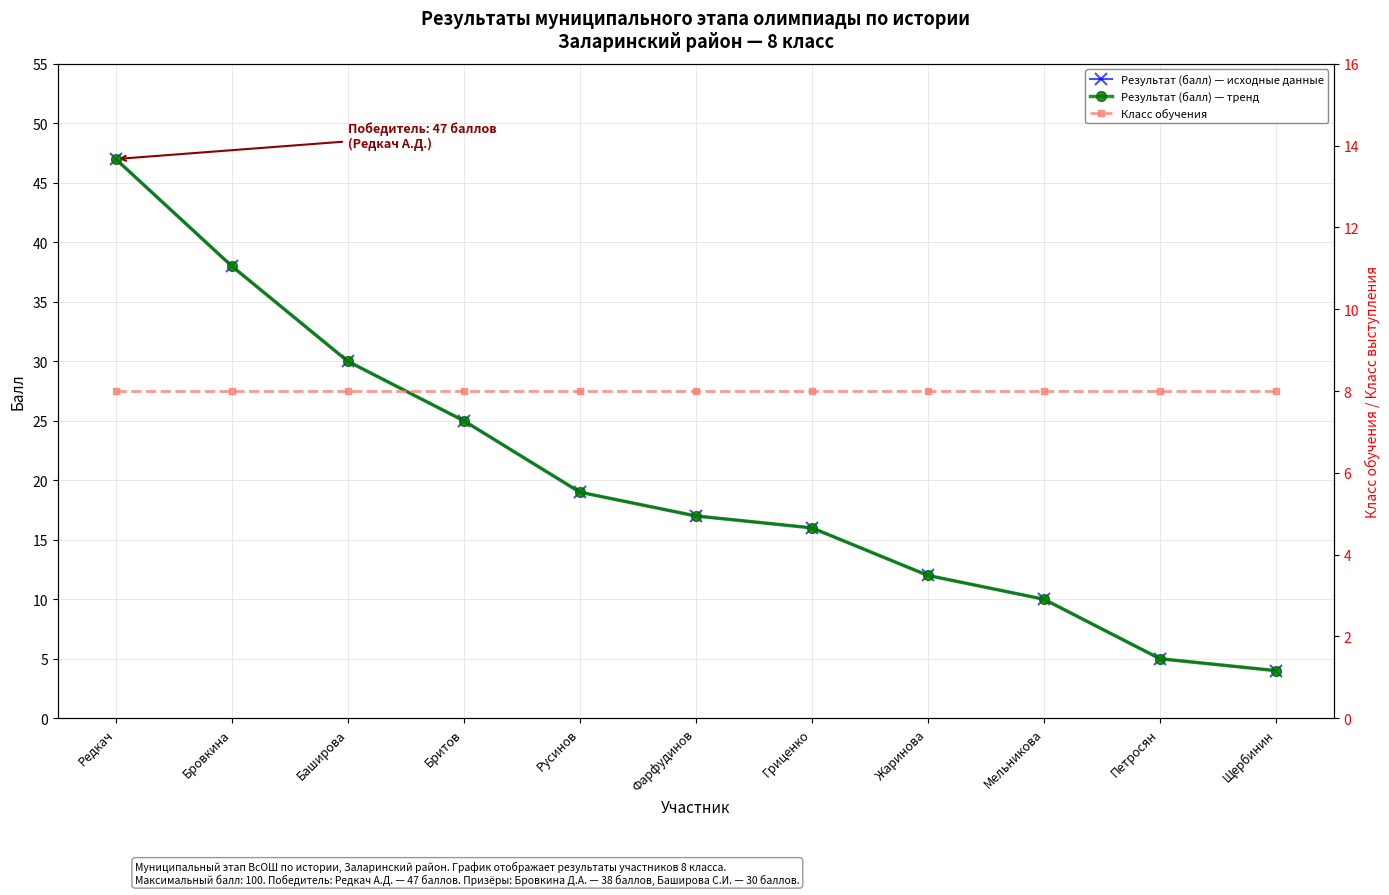

List the labels in order of Результат (балл) — тренд value, largest first.

Редкач, Бровкина, Баширова, Бритов, Русинов, Фарфудинов, Гриценко, Жаринова, Мельникова, Петросян, Щербинин